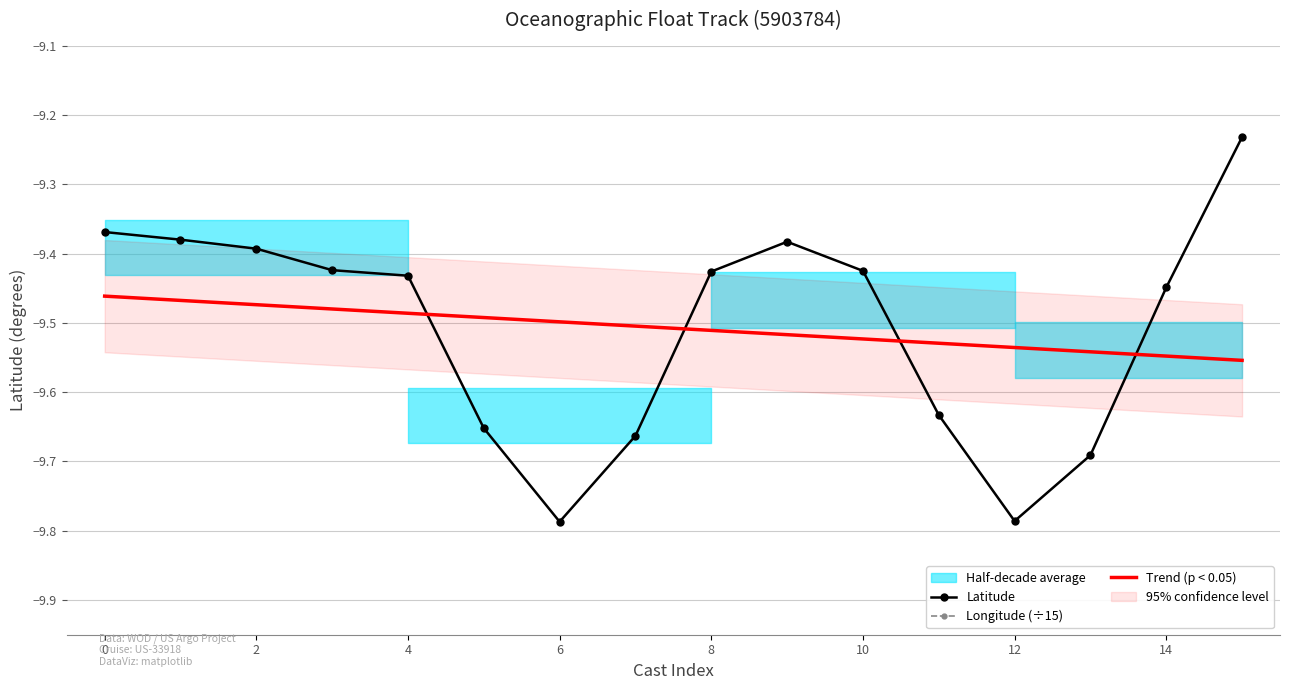

At which category is the sum across all series the highest?

15